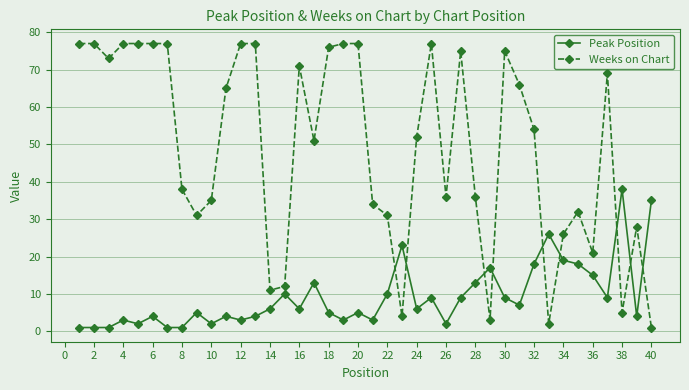

What is the average value of the Weeks on Chart series?

49